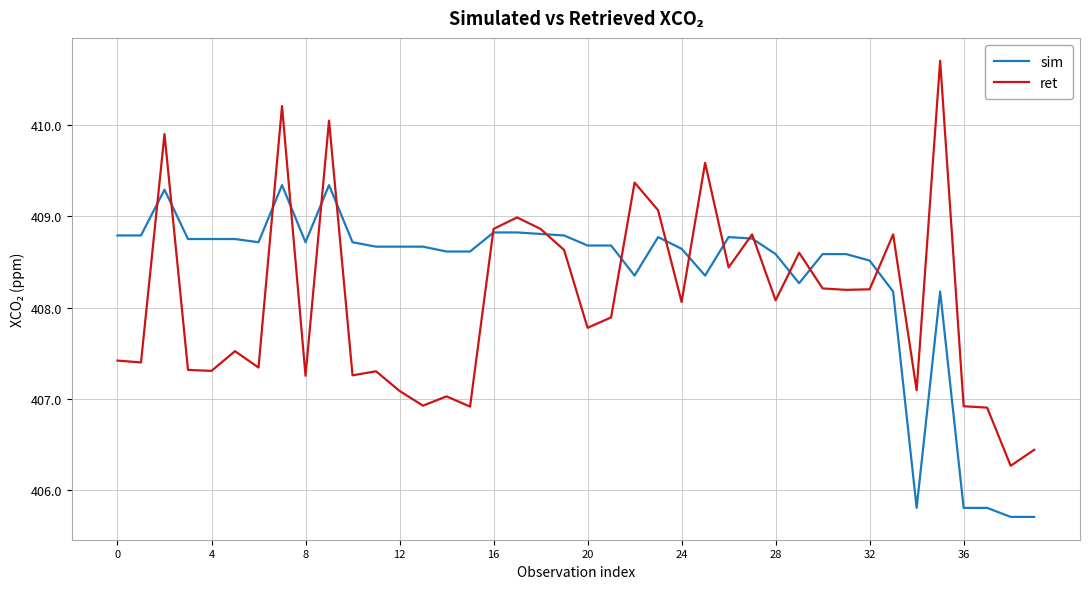

Rank the series by their average value, from lowest to highest.

ret, sim